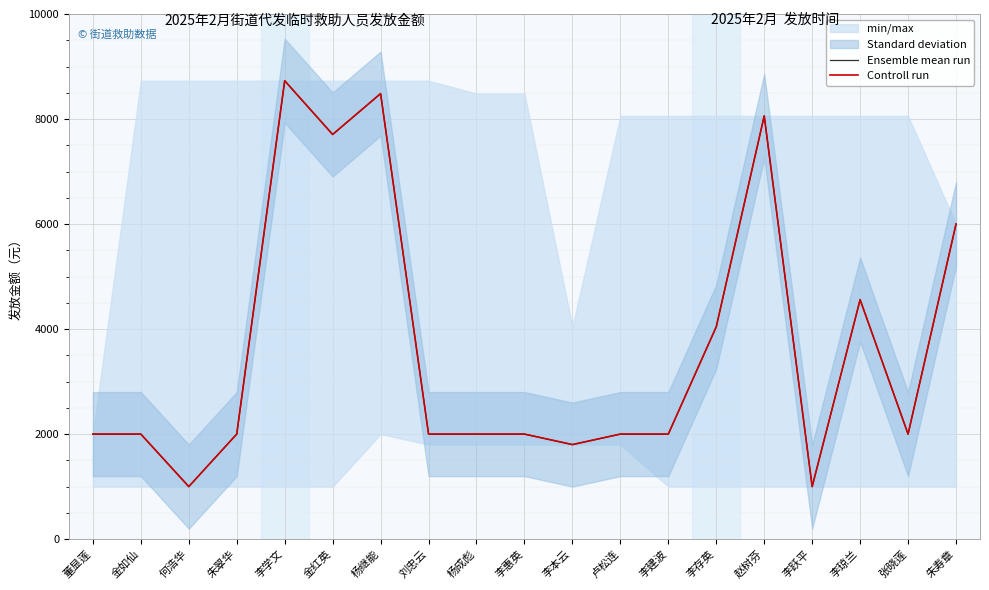

At which category does Ensemble mean run reach its first local valley?

何浩华